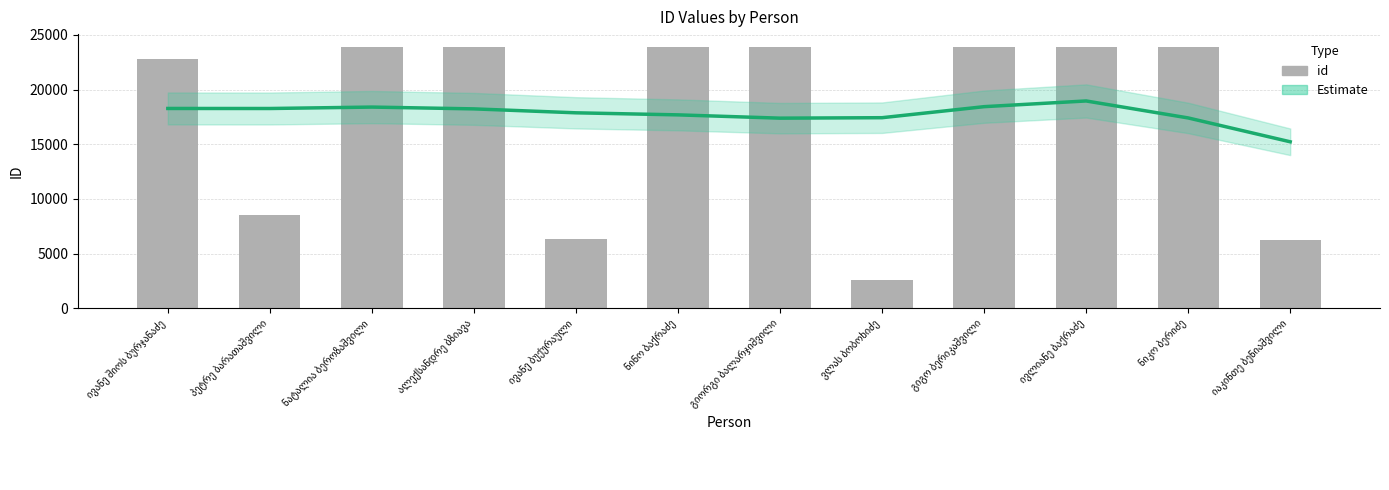

What are all the series names shown in the legend?

Estimate, id